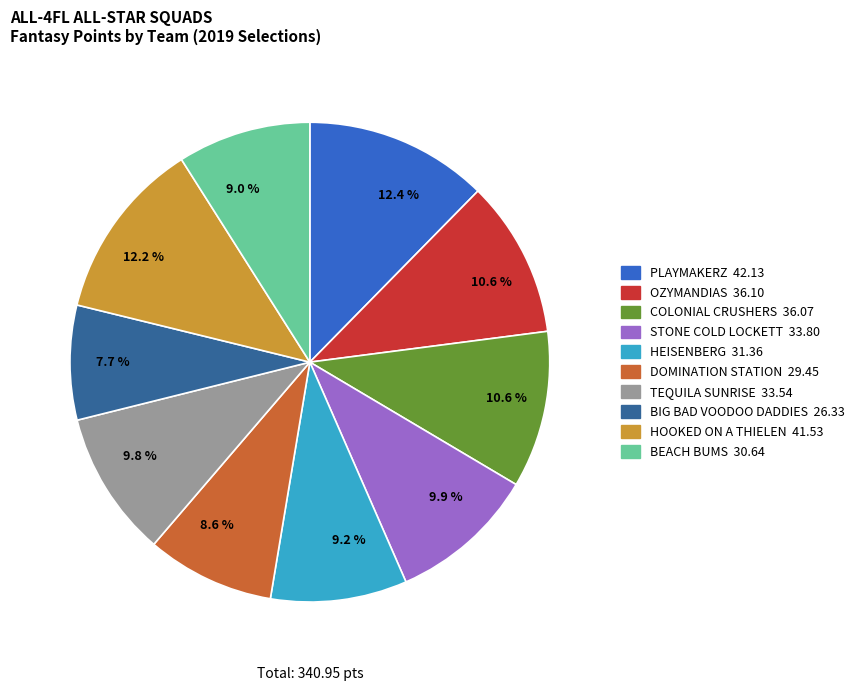

Is there a majority slice in this chart?

No